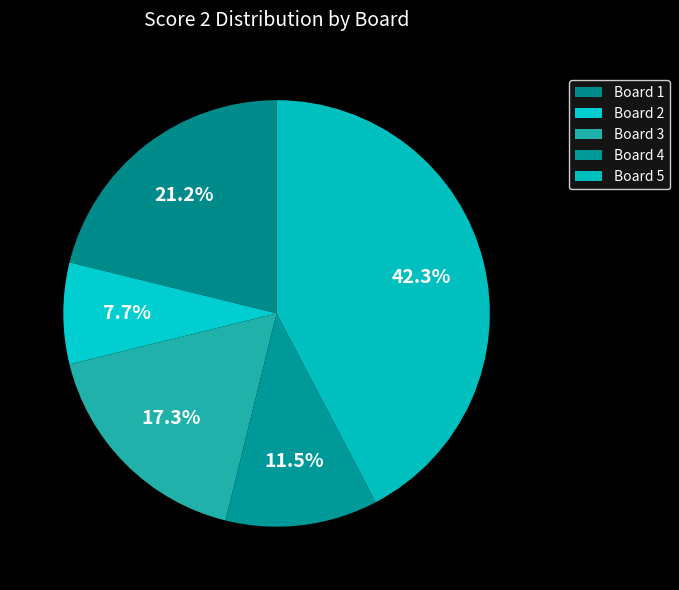

How many slices are in this pie chart?

5